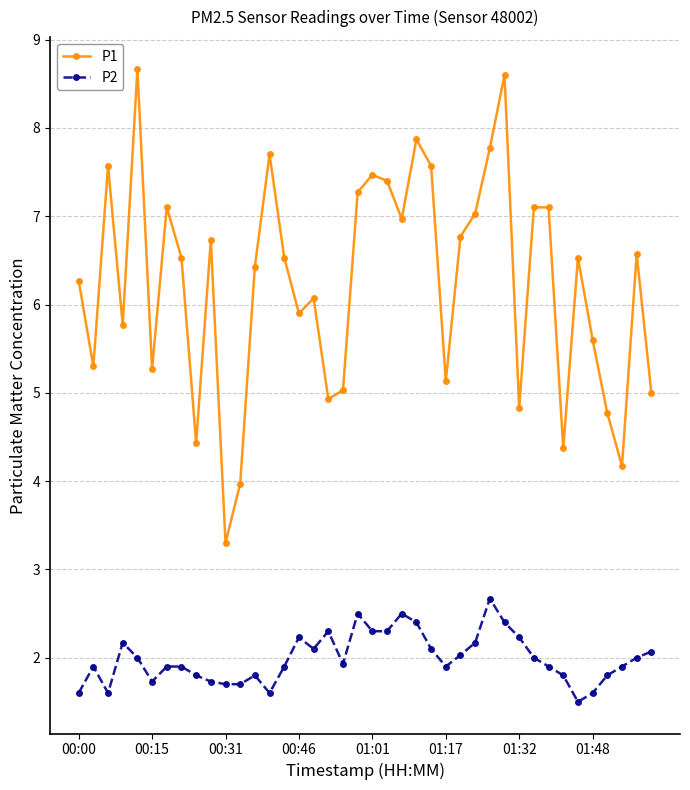

Is this an area chart (filled region under the line)?

No